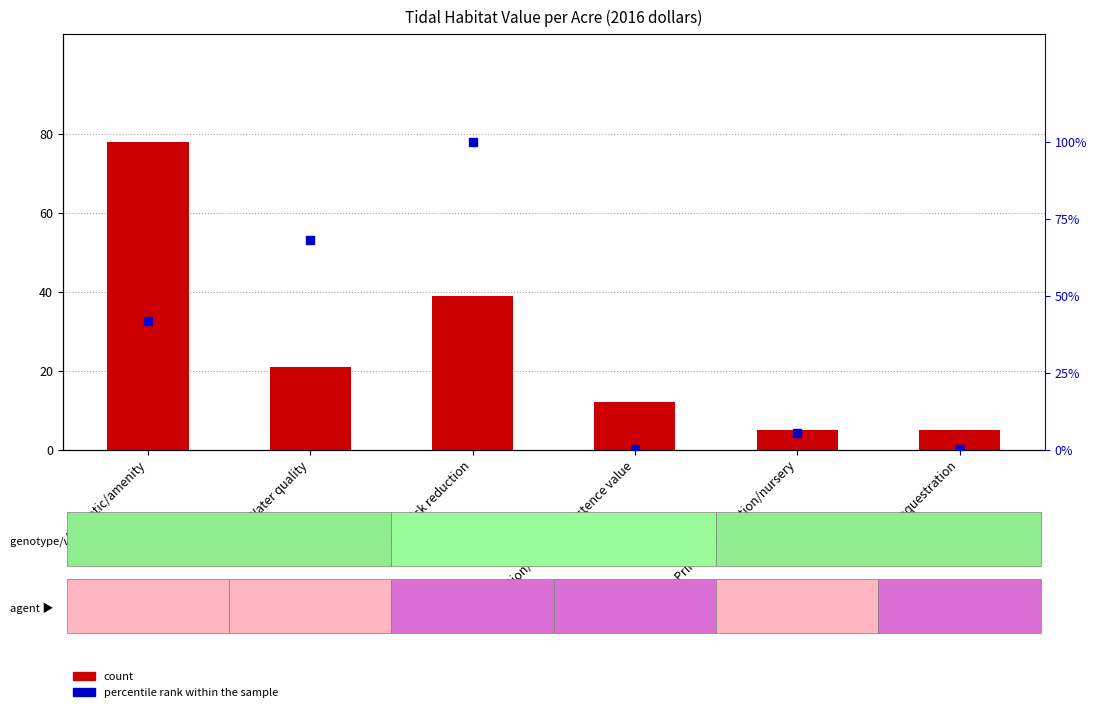

Is the value of percentile rank within the sample at Option/bequest/existence value greater than the value of count at Aesthetic/amenity?

No